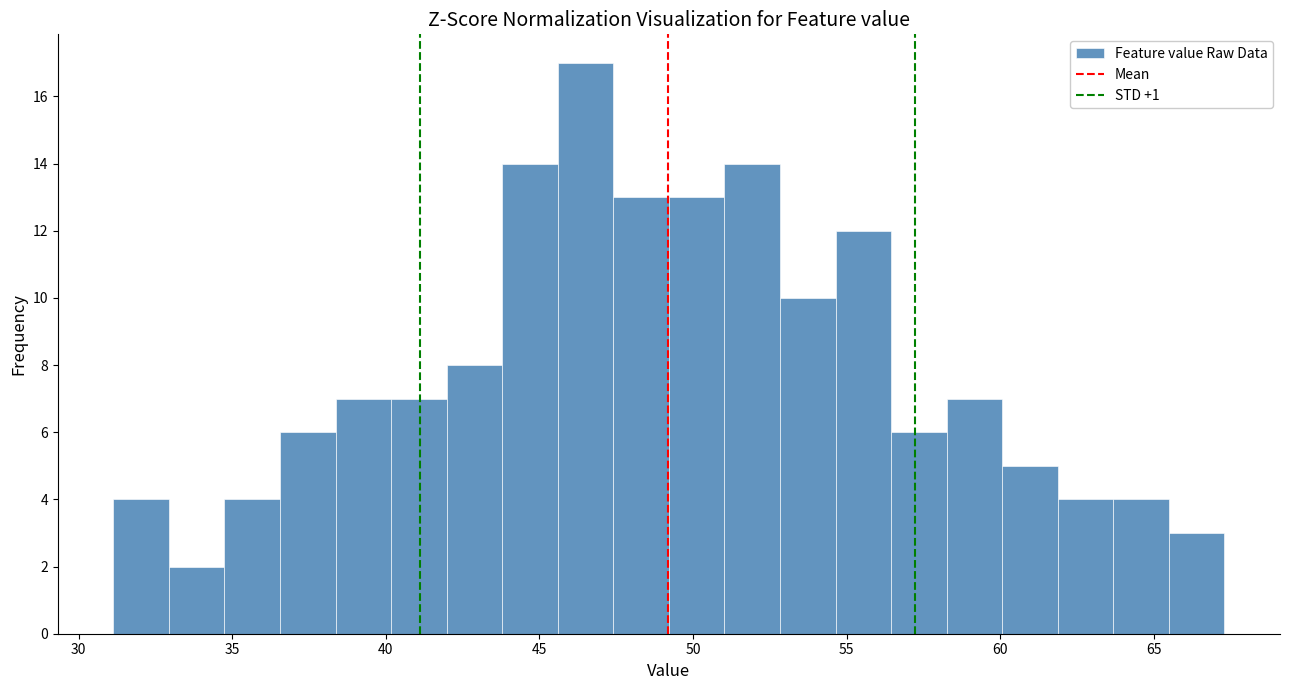

Read against the x-axis, roughly where is the centre of the tallest bar?

46.5